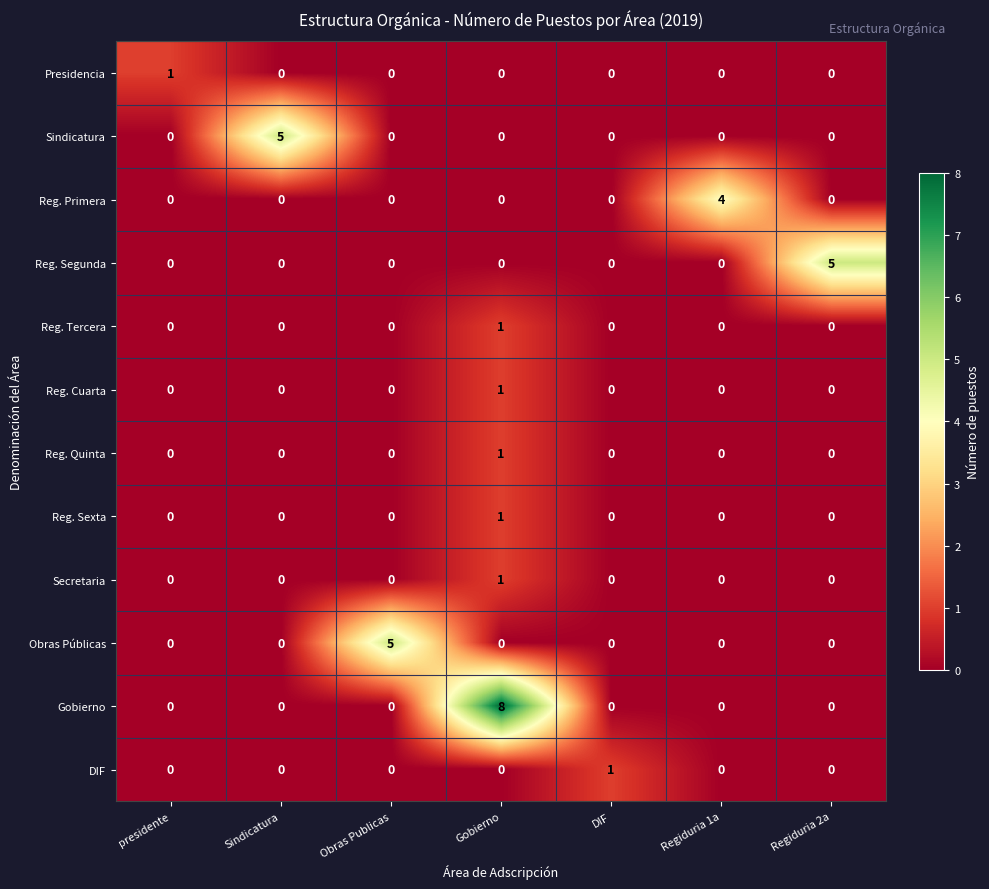

At which category is the sum across all series the highest?

Gobierno